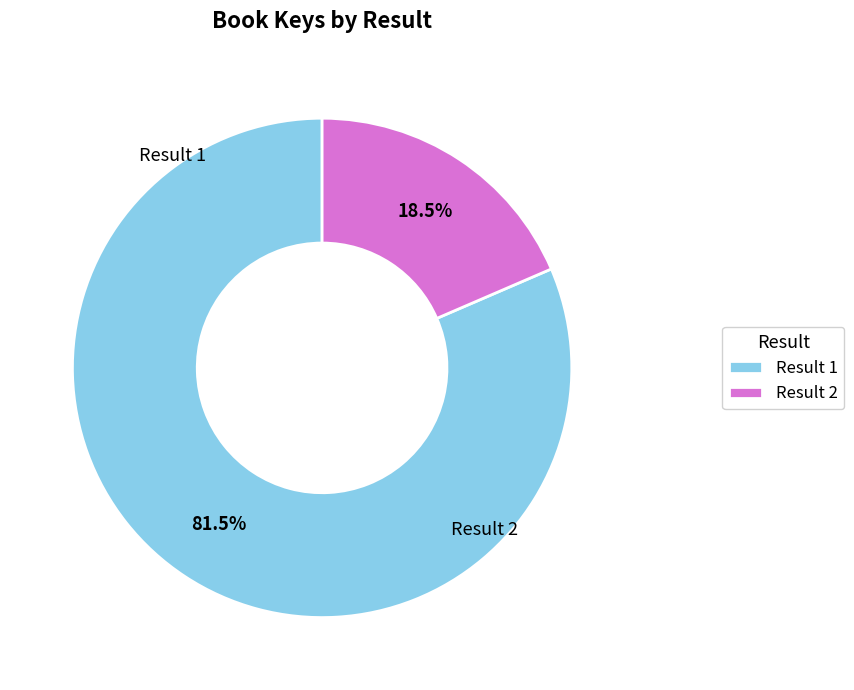

Rank the categories by value from lowest to highest.

Result 2, Result 1